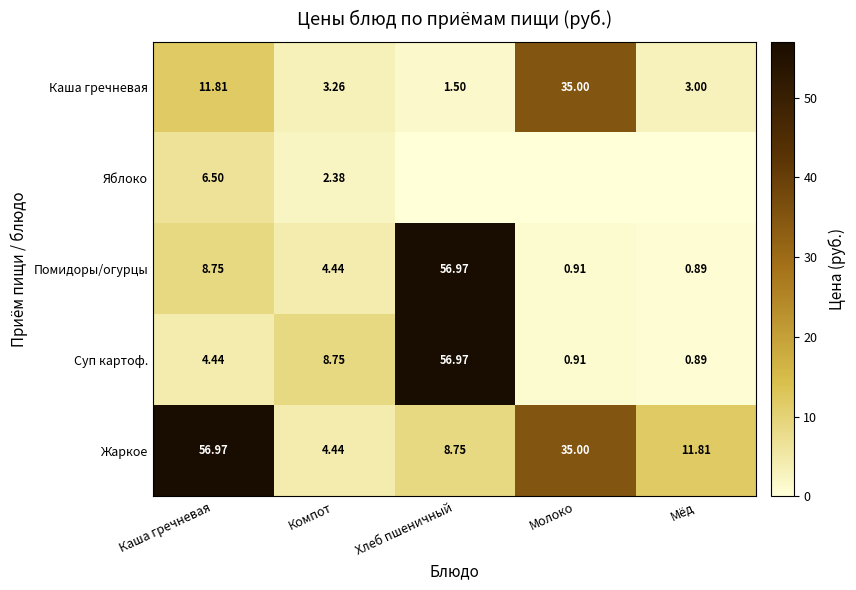

The Яблоко series shows 3.2 at Компот. True or false?

False